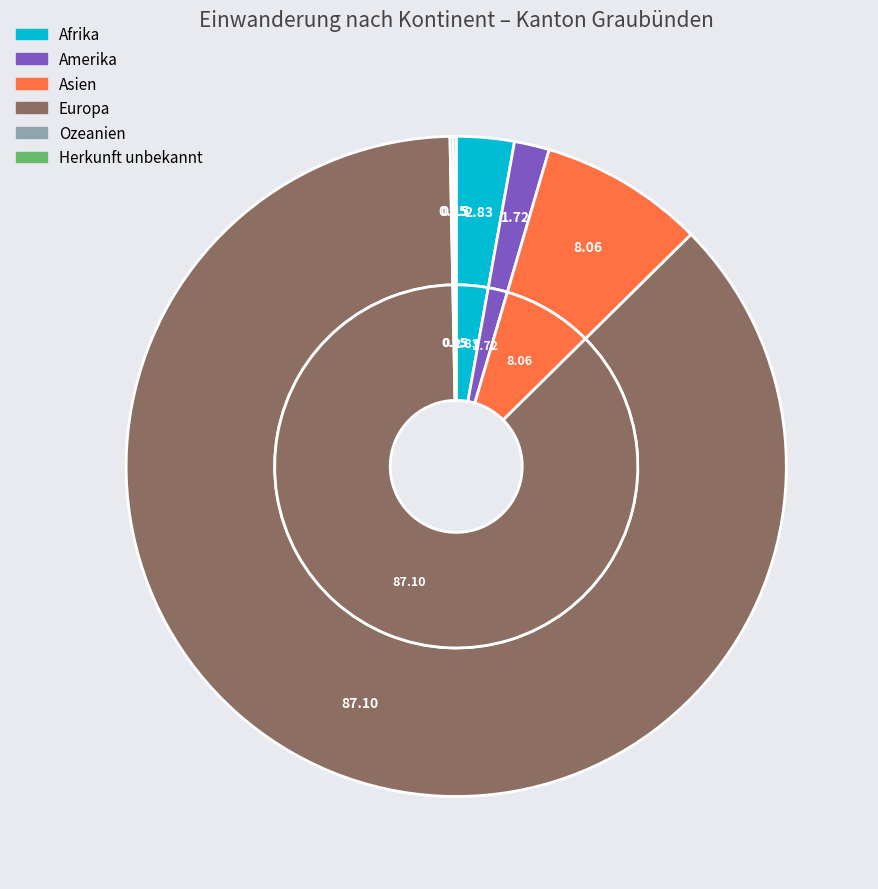

Does any single category account for the majority?

Yes